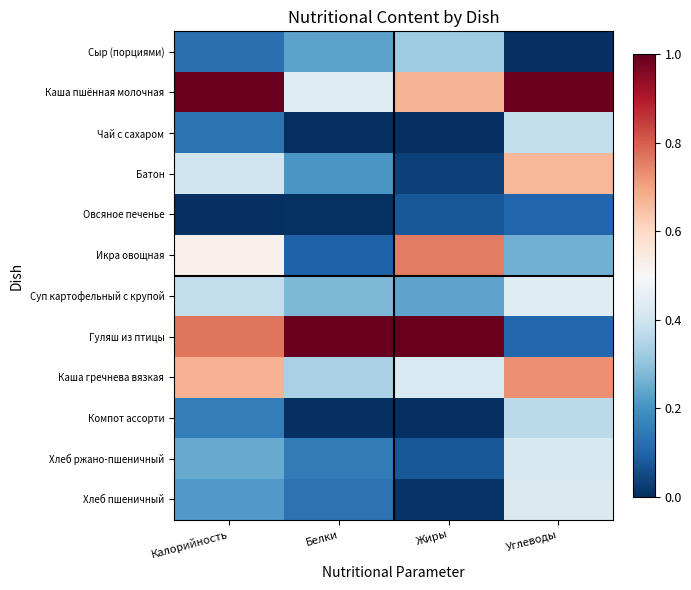

Reading left to right, list all the values displayed in this chart.

Сыр (порциями): Калорийность=0.1	Белки=0.2	Жиры=0.3	Углеводы=0.0
Каша пшённая молочная: Калорийность=1.0	Белки=0.4	Жиры=0.7	Углеводы=1.0
Чай с сахаром: Калорийность=0.1	Белки=0.0	Жиры=0.0	Углеводы=0.4
Батон: Калорийность=0.4	Белки=0.2	Жиры=0.0	Углеводы=0.7
Овсяное печенье: Калорийность=0.0	Белки=0.0	Жиры=0.1	Углеводы=0.1
Икра овощная: Калорийность=0.5	Белки=0.1	Жиры=0.8	Углеводы=0.3
Суп картофельный с крупой: Калорийность=0.4	Белки=0.3	Жиры=0.2	Углеводы=0.4
Гуляш из птицы: Калорийность=0.8	Белки=1.0	Жиры=1.0	Углеводы=0.1
Каша гречнева вязкая: Калорийность=0.7	Белки=0.3	Жиры=0.4	Углеводы=0.7
Компот ассорти: Калорийность=0.2	Белки=0.0	Жиры=0.0	Углеводы=0.4
Хлеб ржано-пшеничный: Калорийность=0.2	Белки=0.2	Жиры=0.1	Углеводы=0.4
Хлеб пшеничный: Калорийность=0.2	Белки=0.1	Жиры=0.0	Углеводы=0.4